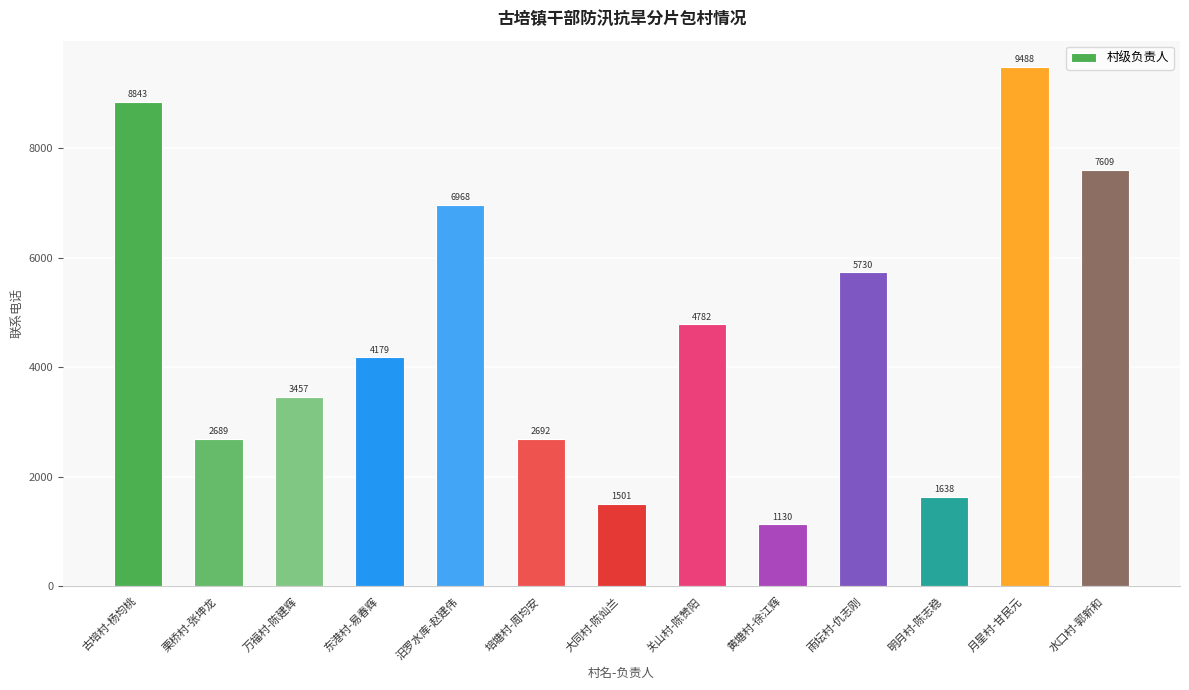

What is the label of the 12th bar from the right?

栗桥村-张坤龙